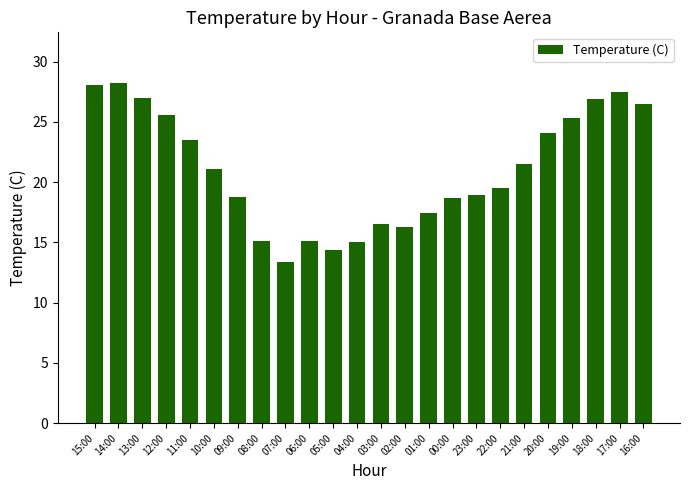

What is the label of the 20th bar from the left?

20:00